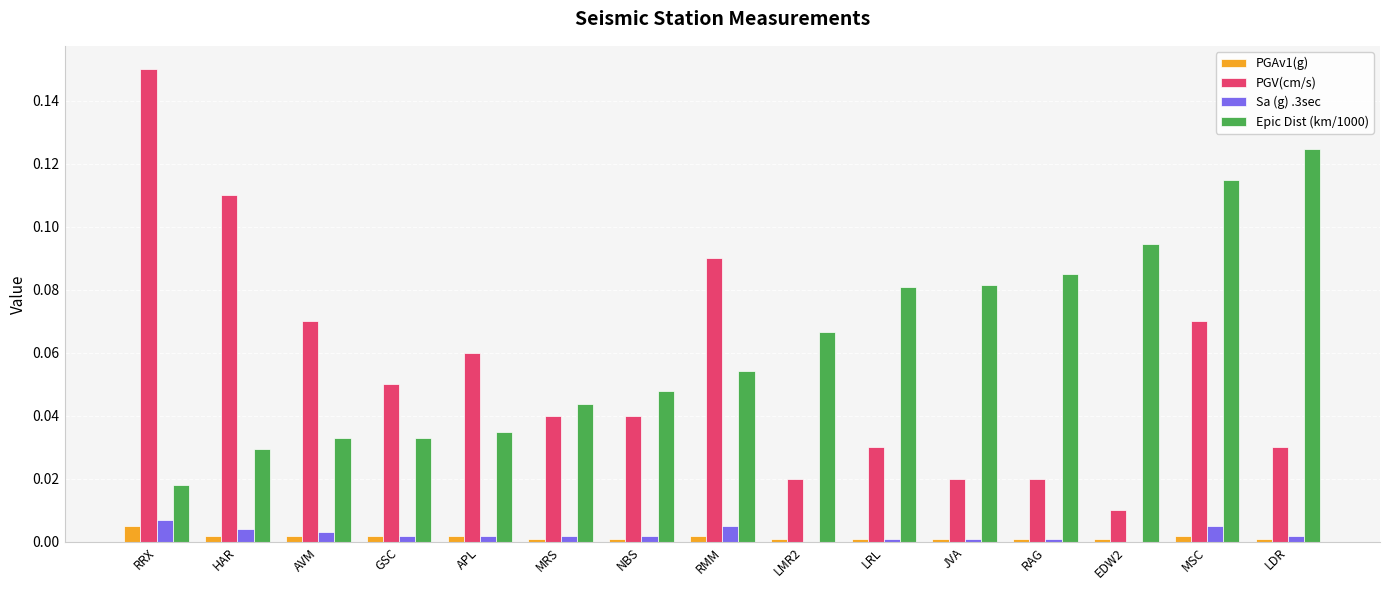

Which series has the widest spread of values?

PGV(cm/s)